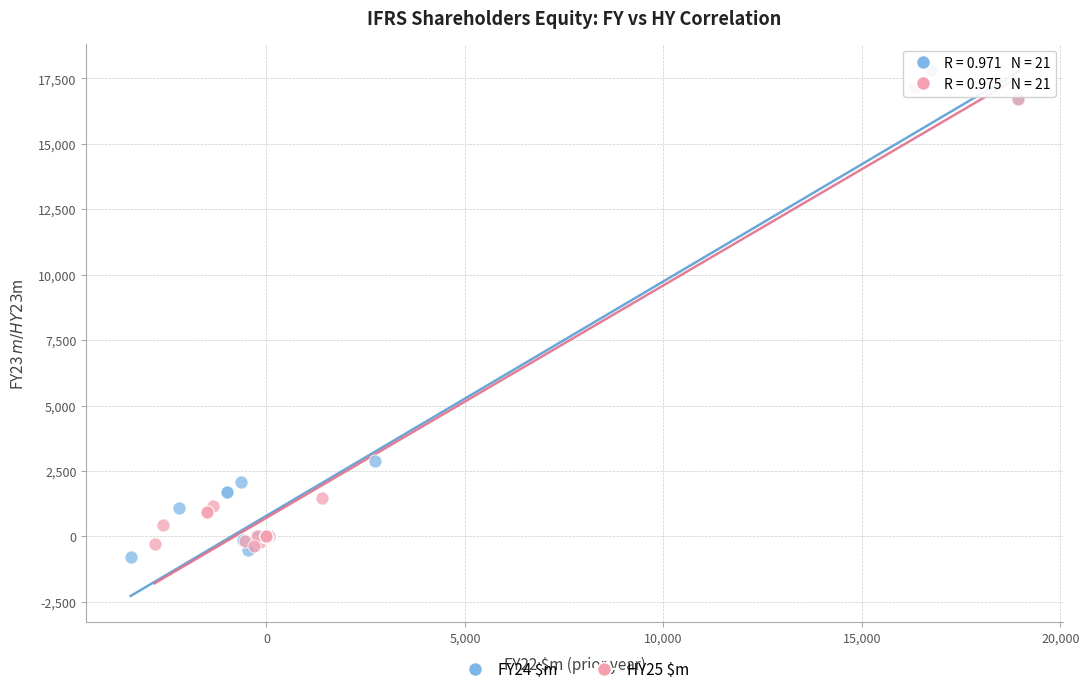

Which series has the largest Y range (max minus min)?

FY24 $m